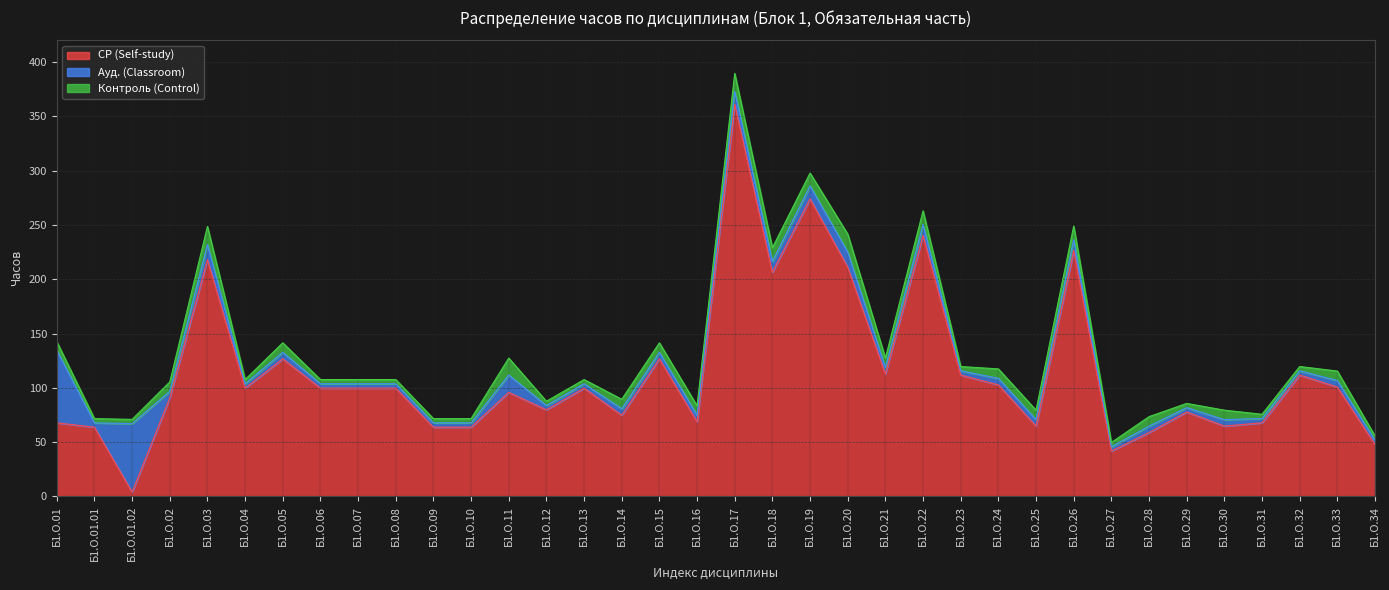

How many data points in Контроль (Control) are above 8?

19